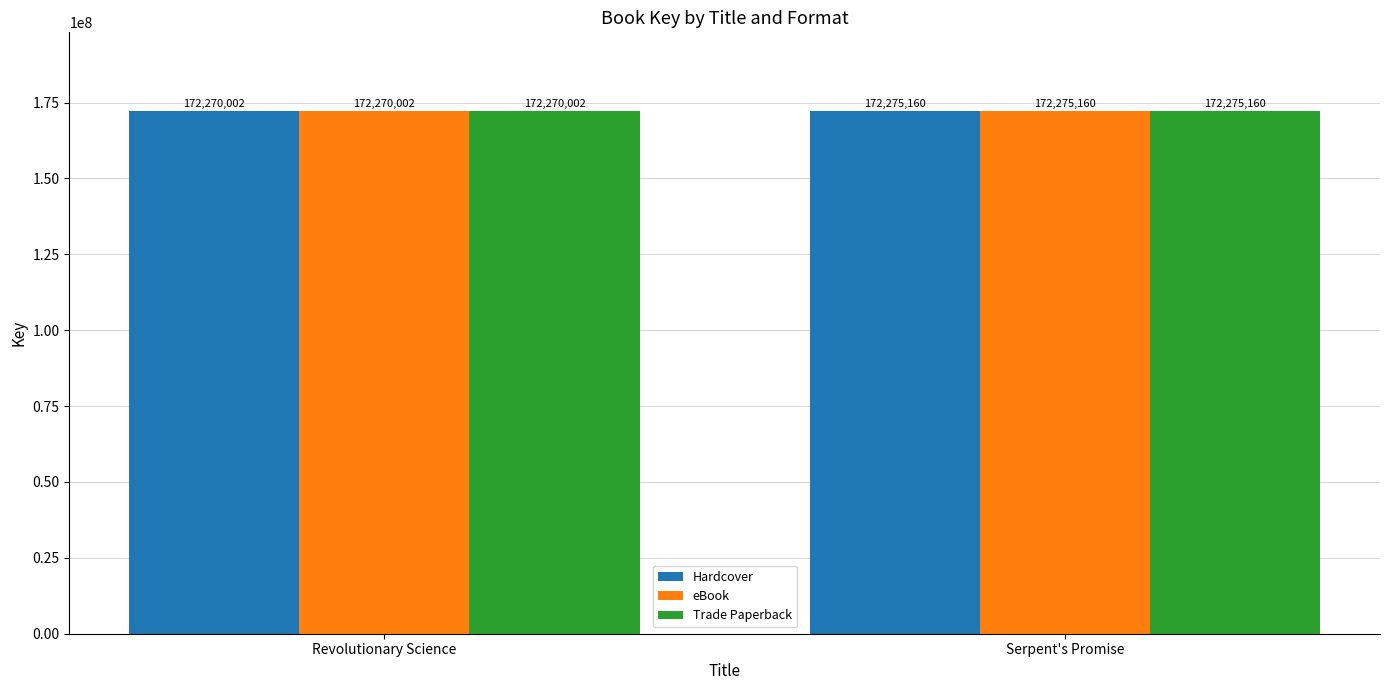

At which category is the sum across all series the highest?

Serpent's Promise